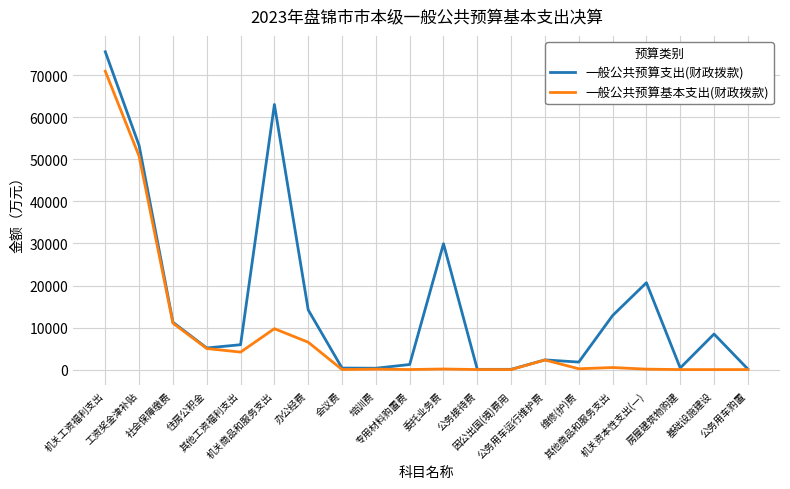

Which series has the widest spread of values?

一般公共预算支出(财政拨款)